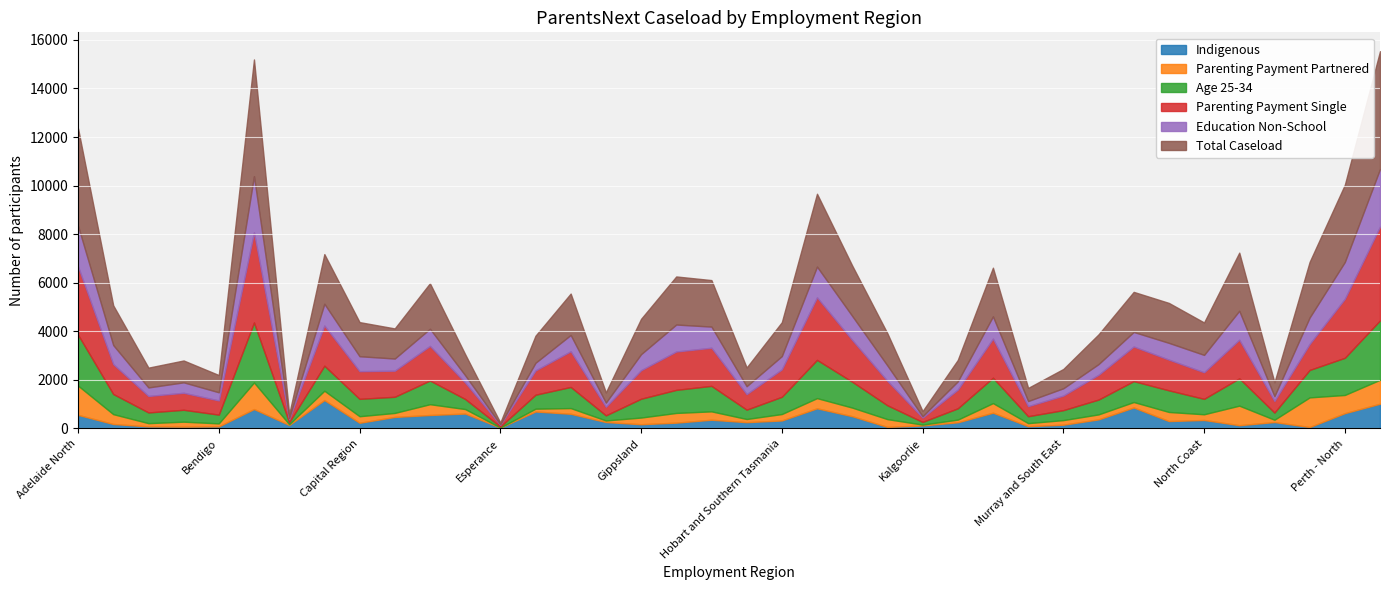

Reading right to left, list all the values displayed in this chart.

Total Caseload: Perth - South=4850	Perth - North=3180	North Western Melbourne=2290	North West Country SA=570	North Eastern Melbourne=2395	North Coast=1335	North and North Western Tasmania=1645	New England and North West=1650	Murray Riverina=1225	Murray and South East=795	Mid North SA=540	Mid North Coast=2005	Mackay=880	Kalgoorlie=210	Inner Metropolitan Melbourne=1325	Illawarra South Coast=2075	Hunter=3000	Hobart and Southern Tasmania=1395	Great Southern - Wheatbelt=770	Goulburn/Murray=1915	Gold Coast=1980	Gippsland=1455	Geraldton=420	Fitzroy=1705	Far West Orana (includes Broken Hill)=1115	Esperance=75	Darwin (includes Alice Springs)=865	Darling Downs=1875	Central West=1240	Capital Region=1405	Cairns=2045	Broome=155	Brisbane South East=4805	Bendigo=710	Barwon=900	Ballarat=815	Adelaide South=1635	Adelaide North=4015
Age 25-34: Perth - South=2445	Perth - North=1530	North Western Melbourne=1130	North West Country SA=295	North Eastern Melbourne=1125	North Coast=635	North and North Western Tasmania=890	New England and North West=860	Murray Riverina=610	Murray and South East=410	Mid North SA=285	Mid North Coast=1045	Mackay=465	Kalgoorlie=110	Inner Metropolitan Melbourne=570	Illawarra South Coast=1065	Hunter=1575	Hobart and Southern Tasmania=710	Great Southern - Wheatbelt=385	Goulburn/Murray=1050	Gold Coast=950	Gippsland=775	Geraldton=210	Fitzroy=870	Far West Orana (includes Broken Hill)=575	Esperance=40	Darwin (includes Alice Springs)=415	Darling Downs=975	Central West=665	Capital Region=715	Cairns=1030	Broome=80	Brisbane South East=2470	Bendigo=360	Barwon=490	Ballarat=440	Adelaide South=830	Adelaide North=2095
Education Non-School: Perth - South=2370	Perth - North=1515	North Western Melbourne=1090	North West Country SA=195	North Eastern Melbourne=1190	North Coast=715	North and North Western Tasmania=690	New England and North West=600	Murray Riverina=440	Murray and South East=300	Mid North SA=210	Mid North Coast=915	Mackay=340	Kalgoorlie=55	Inner Metropolitan Melbourne=635	Illawarra South Coast=990	Hunter=1265	Hobart and Southern Tasmania=545	Great Southern - Wheatbelt=325	Goulburn/Murray=870	Gold Coast=1110	Gippsland=660	Geraldton=170	Fitzroy=670	Far West Orana (includes Broken Hill)=315	Esperance=20	Darwin (includes Alice Springs)=300	Darling Downs=705	Central West=500	Capital Region=615	Cairns=895	Broome=50	Brisbane South East=2315	Bendigo=335	Barwon=430	Ballarat=350	Adelaide South=785	Adelaide North=1675
Parenting Payment Single: Perth - South=3865	Perth - North=2430	North Western Melbourne=1070	North West Country SA=480	North Eastern Melbourne=1590	North Coast=1095	North and North Western Tasmania=1265	New England and North West=1425	Murray Riverina=1020	Murray and South East=600	Mid North SA=415	Mid North Coast=1610	Mackay=770	Kalgoorlie=180	Inner Metropolitan Melbourne=1005	Illawarra South Coast=1720	Hunter=2575	Hobart and Southern Tasmania=1130	Great Southern - Wheatbelt=640	Goulburn/Murray=1570	Gold Coast=1580	Gippsland=1175	Geraldton=355	Fitzroy=1470	Far West Orana (includes Broken Hill)=1000	Esperance=70	Darwin (includes Alice Springs)=680	Darling Downs=1425	Central West=1075	Capital Region=1140	Cairns=1655	Broome=125	Brisbane South East=3710	Bendigo=585	Barwon=700	Ballarat=680	Adelaide South=1230	Adelaide North=2810
Indigenous: Perth - South=1020	Perth - North=630	North Western Melbourne=60	North West Country SA=265	North Eastern Melbourne=135	North Coast=350	North and North Western Tasmania=305	New England and North West=865	Murray Riverina=375	Murray and South East=155	Mid North SA=95	Mid North Coast=650	Mackay=255	Kalgoorlie=125	Inner Metropolitan Melbourne=65	Illawarra South Coast=505	Hunter=830	Hobart and Southern Tasmania=330	Great Southern - Wheatbelt=260	Goulburn/Murray=360	Gold Coast=240	Gippsland=175	Geraldton=265	Fitzroy=605	Far West Orana (includes Broken Hill)=700	Esperance=35	Darwin (includes Alice Springs)=615	Darling Downs=555	Central West=475	Capital Region=235	Cairns=1170	Broome=145	Brisbane South East=800	Bendigo=85	Barwon=75	Ballarat=85	Adelaide South=185	Adelaide North=560
Parenting Payment Partnered: Perth - South=985	Perth - North=750	North Western Melbourne=1220	North West Country SA=95	North Eastern Melbourne=805	North Coast=235	North and North Western Tasmania=375	New England and North West=225	Murray Riverina=205	Murray and South East=190	Mid North SA=125	Mid North Coast=395	Mackay=110	Kalgoorlie=35	Inner Metropolitan Melbourne=320	Illawarra South Coast=355	Hunter=420	Hobart and Southern Tasmania=265	Great Southern - Wheatbelt=130	Goulburn/Murray=345	Gold Coast=400	Gippsland=275	Geraldton=65	Fitzroy=235	Far West Orana (includes Broken Hill)=115	Esperance=5	Darwin (includes Alice Springs)=185	Darling Downs=445	Central West=165	Capital Region=270	Cairns=385	Broome=30	Brisbane South East=1095	Bendigo=125	Barwon=205	Ballarat=135	Adelaide South=405	Adelaide North=1205